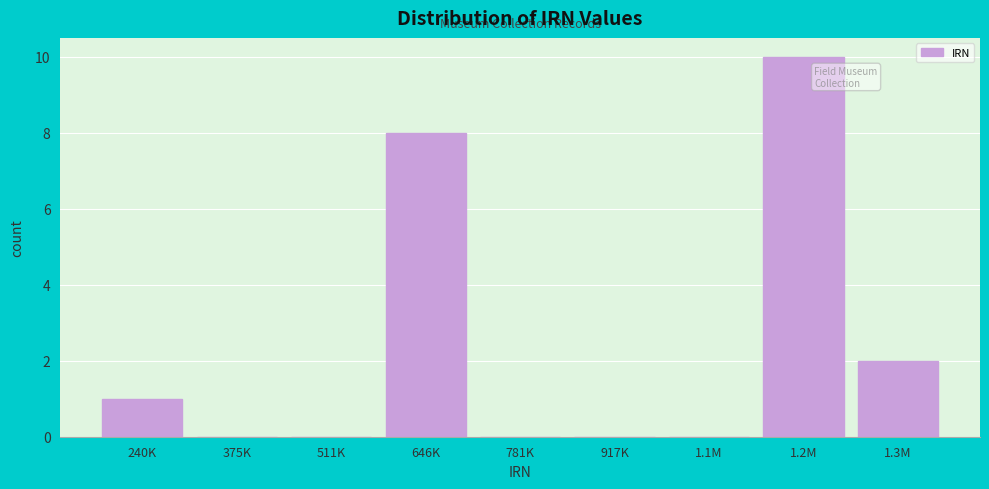

Reading left to right, what are all the values shown in this chart?

240K=1	375K=0	511K=0	646K=8	781K=0	917K=0	1.1M=0	1.2M=10	1.3M=2